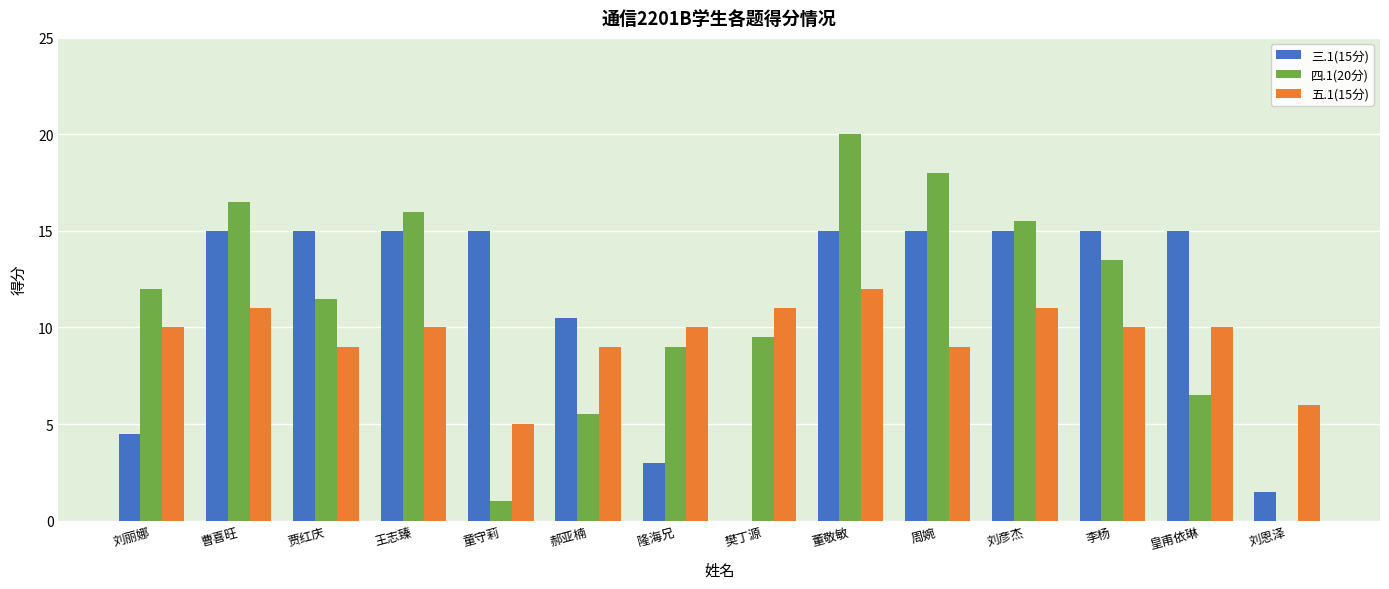

At which category is the sum across all series the highest?

董敬敏